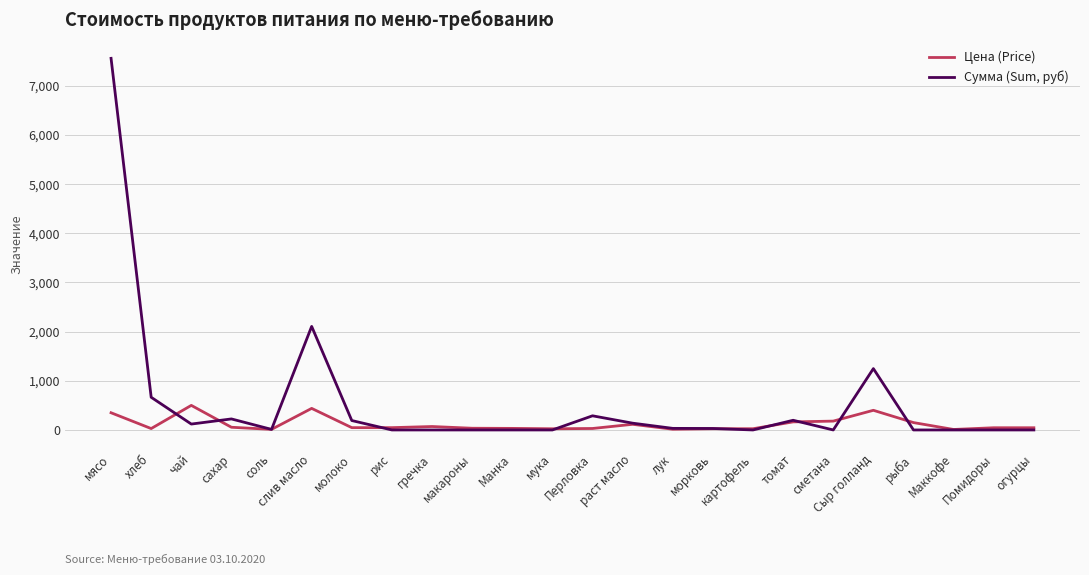

What is the total value across all series at томат?

361.4